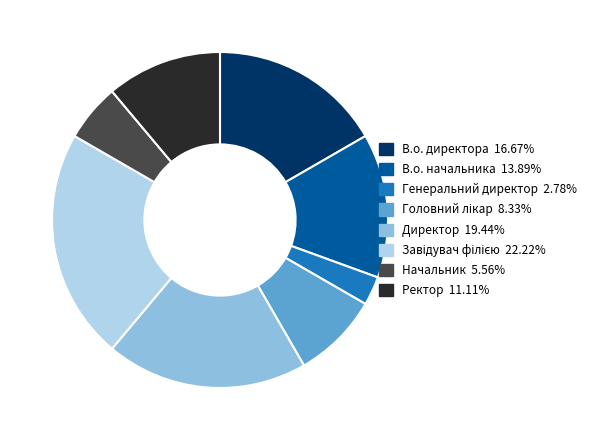

Combined, do Начальник and В.о. директора account for over 50%?

No